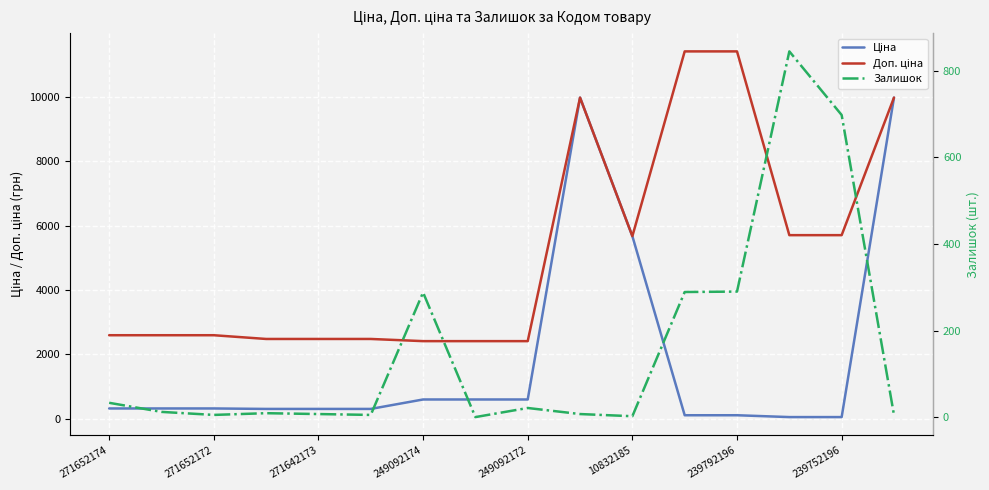

Which series has the largest range (max minus min)?

Ціна